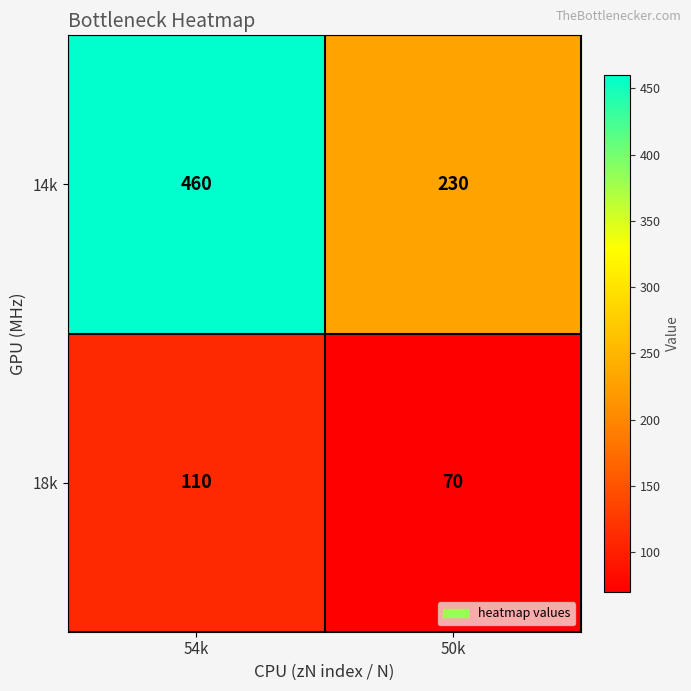

What is the greatest value displayed?

460